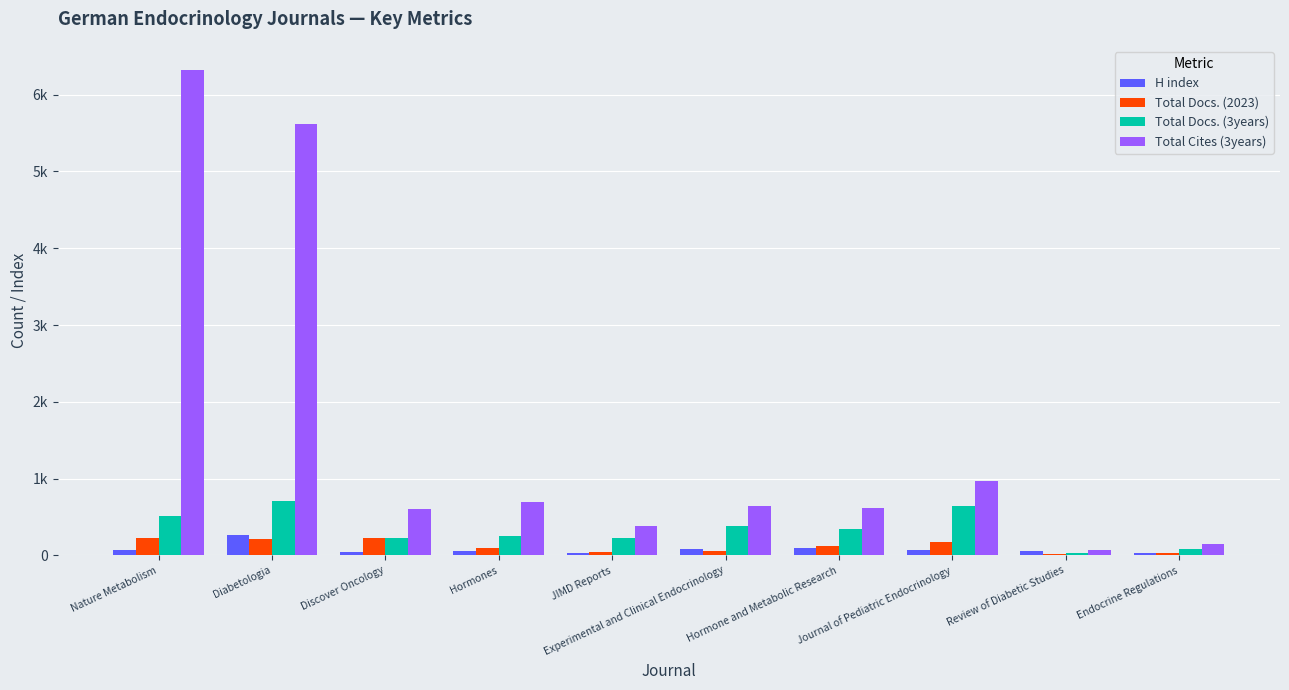

True or false: Total Docs. (2023) has a value of 322 at Discover Oncology.

False